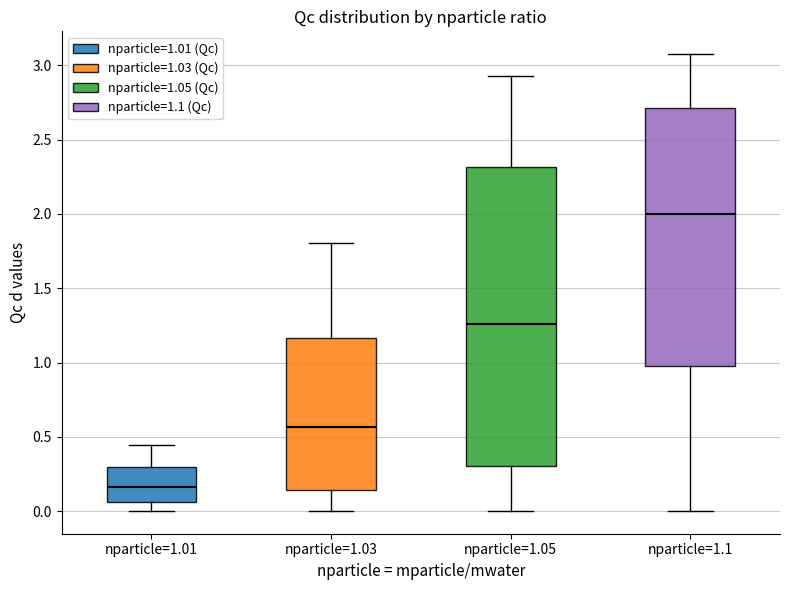

Which box is the tallest, from its lower edge to its upper edge?

nparticle=1.05